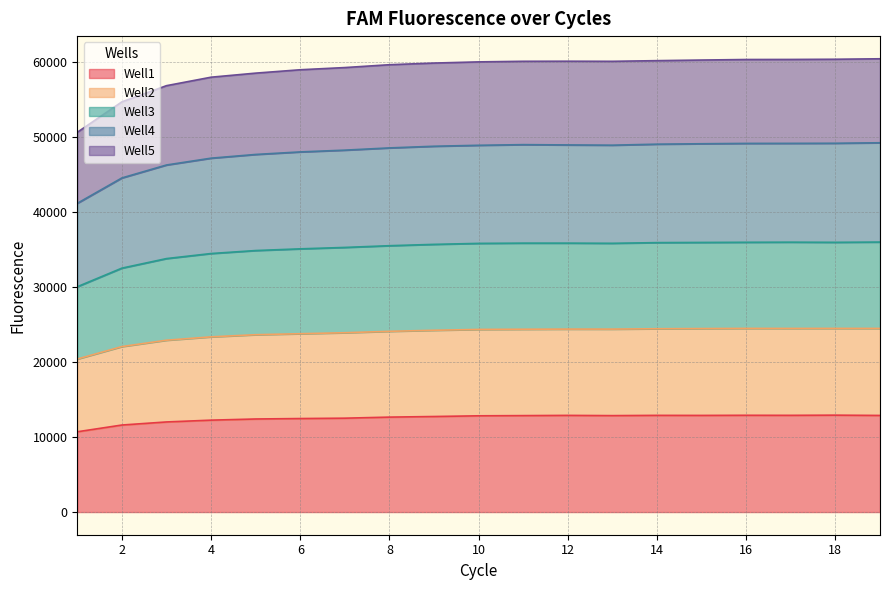

Which series has the widest spread of values?

Well2